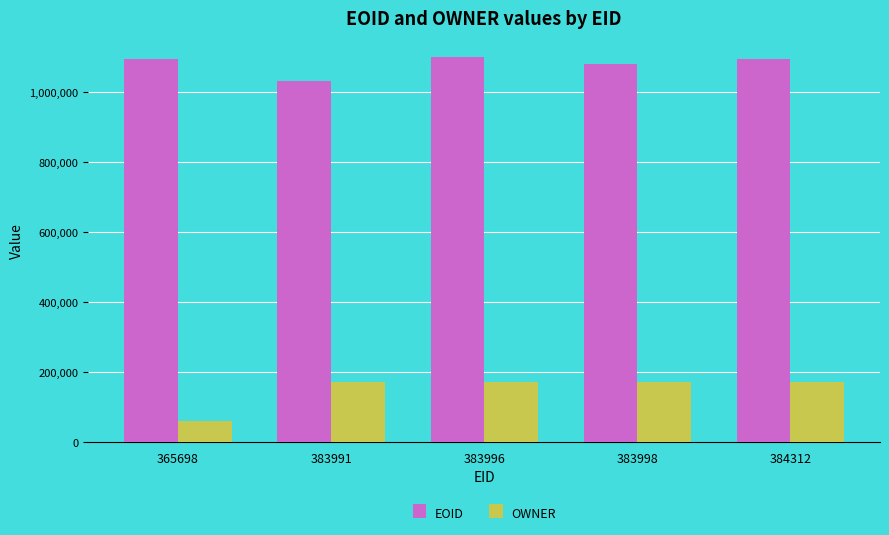

Which series changed the most between 365698 and 383996?

OWNER